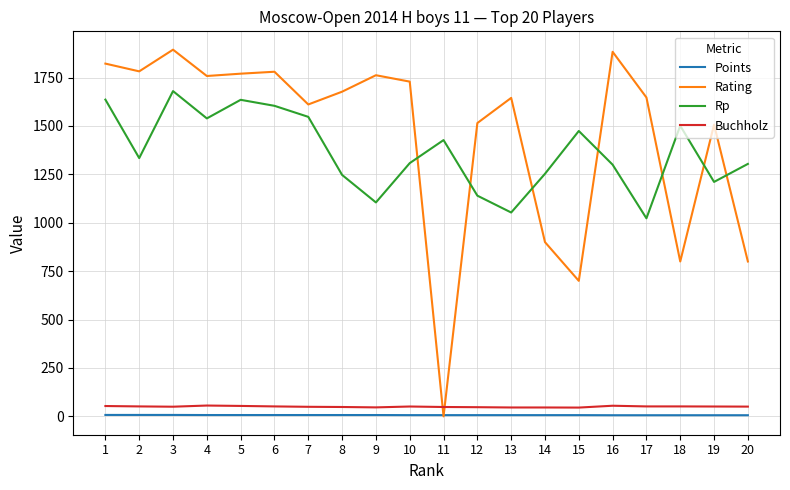

Between 3 and 11, which series saw the biggest shift?

Rating